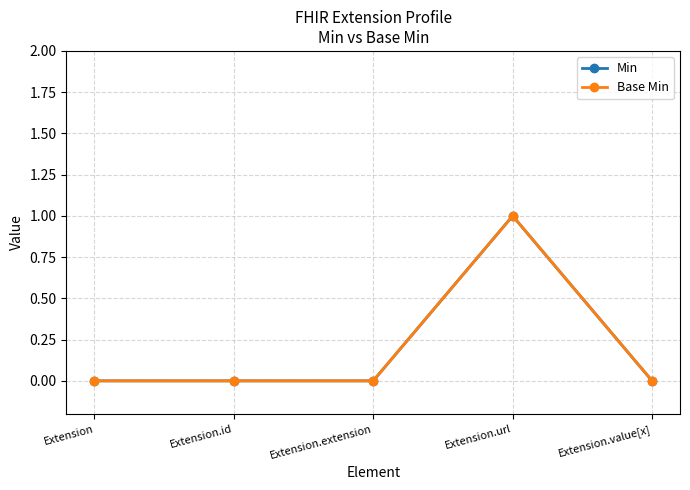

Reading right to left, transcribe all the data shown in this chart.

Min: Extension.value[x]=0	Extension.url=1	Extension.extension=0	Extension.id=0	Extension=0
Base Min: Extension.value[x]=0	Extension.url=1	Extension.extension=0	Extension.id=0	Extension=0